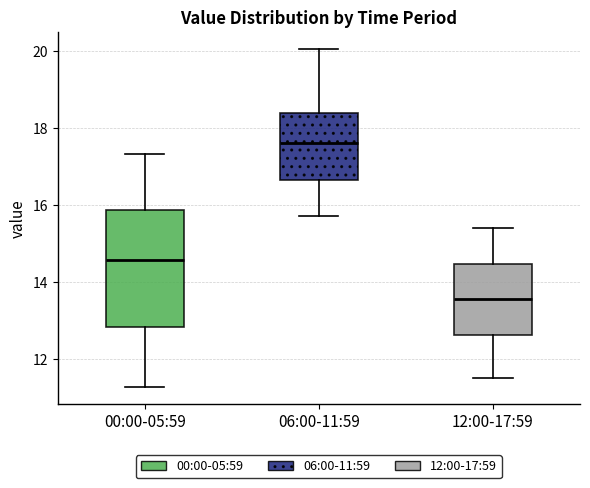

Which box is the tallest, from its lower edge to its upper edge?

00:00-05:59